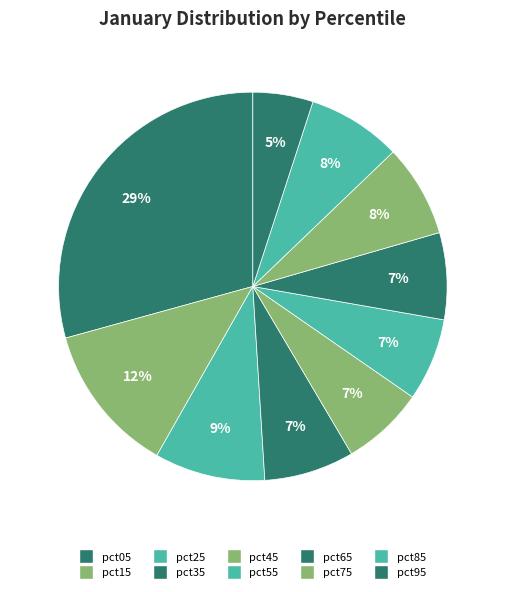

How many segments does this pie chart have?

10